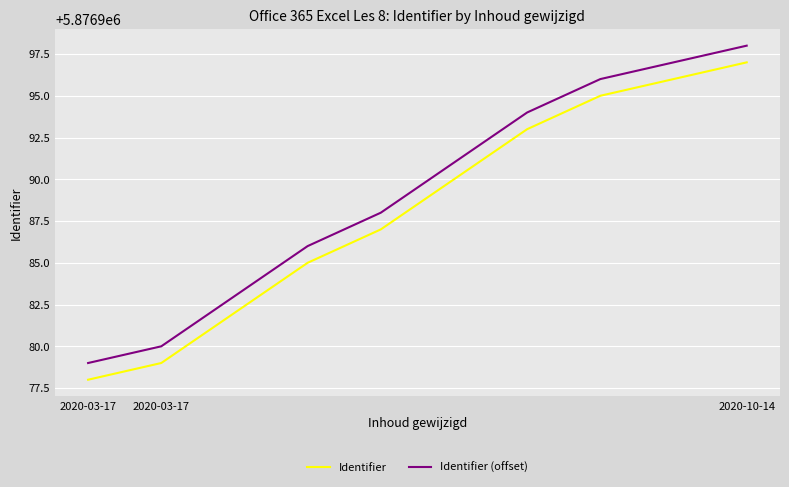

What is the maximum value for Identifier (offset)?

5876998